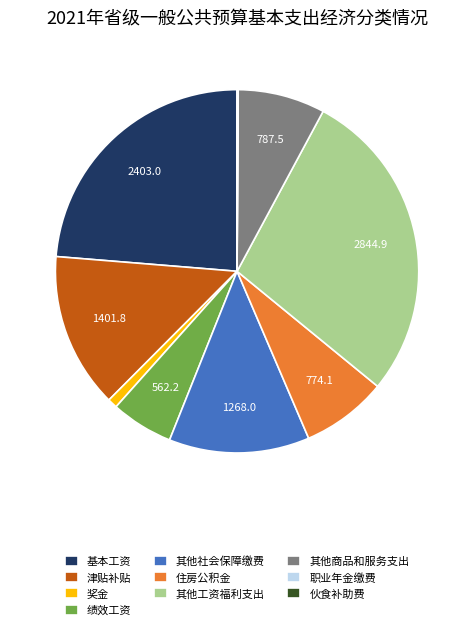

Is there a majority slice in this chart?

No